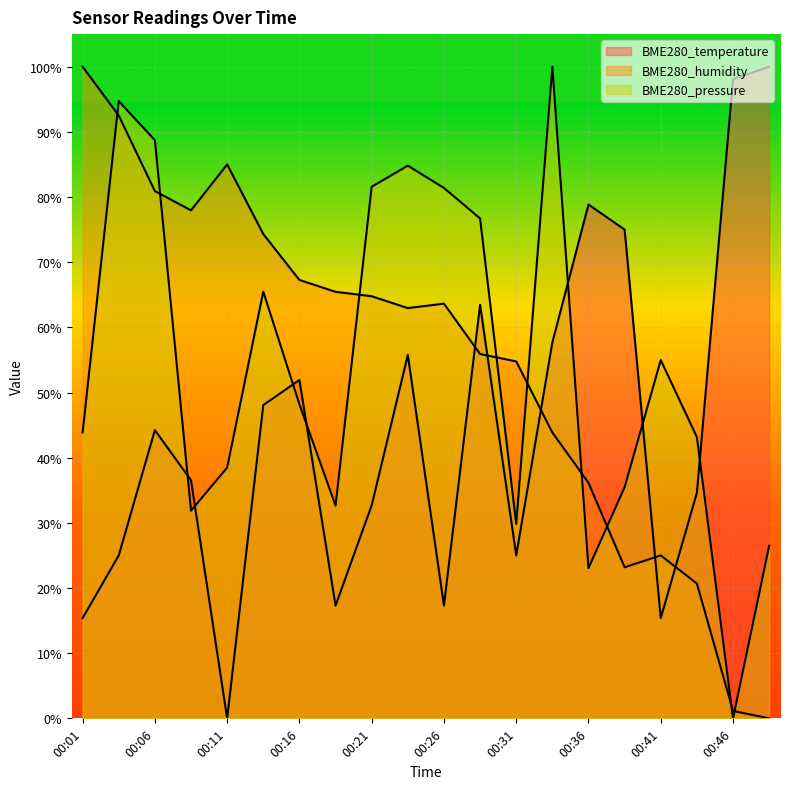

Reading left to right, what are all the values shown in this chart?

BME280_temperature: 0.2	0.2	0.4	0.4	0.0	0.5	0.5	0.2	0.3	0.6	0.2	0.6	0.2	0.6	0.8	0.7	0.2	0.3	1.0	1.0
BME280_humidity: 1.0	0.9	0.8	0.8	0.8	0.7	0.7	0.7	0.6	0.6	0.6	0.6	0.5	0.4	0.4	0.2	0.2	0.2	0.0	0.0
BME280_pressure: 0.4	0.9	0.9	0.3	0.4	0.7	0.5	0.3	0.8	0.8	0.8	0.8	0.3	1.0	0.2	0.4	0.5	0.4	0.0	0.3